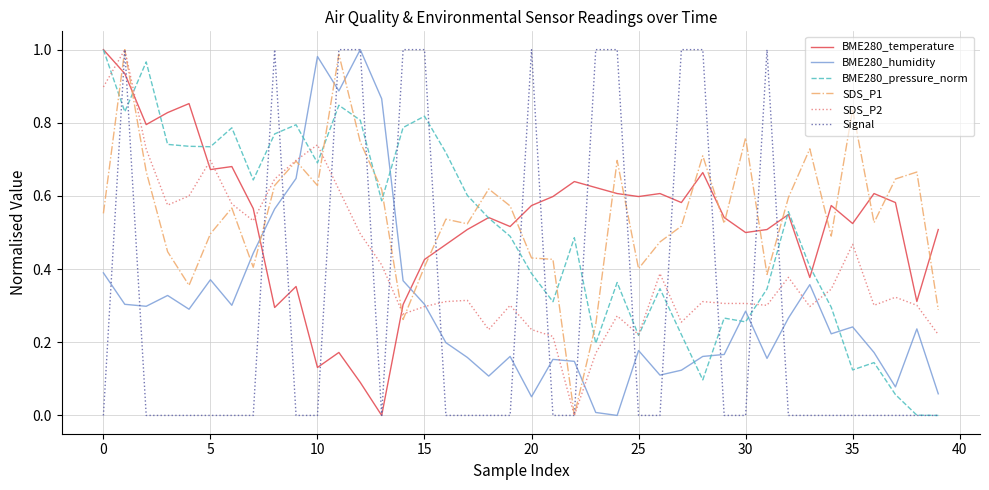

True or false: BME280_pressure_norm and SDS_P1 cross at least once.

True